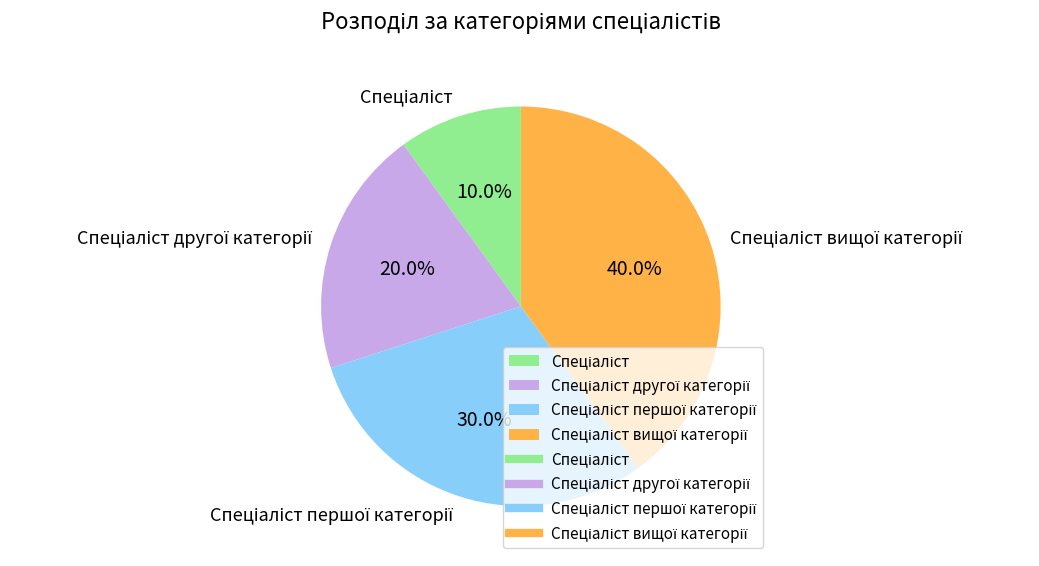

To the nearest percent, what is the average slice percentage?

25%